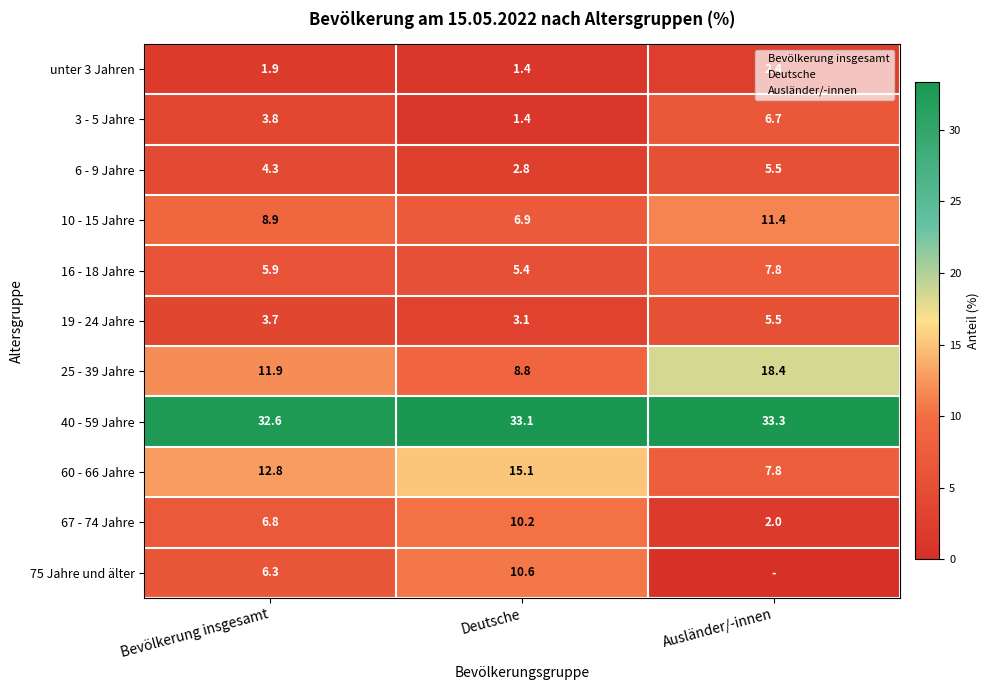

Rank the categories by 40 - 59 Jahre value from lowest to highest.

Bevölkerung insgesamt, Deutsche, Ausländer/-innen